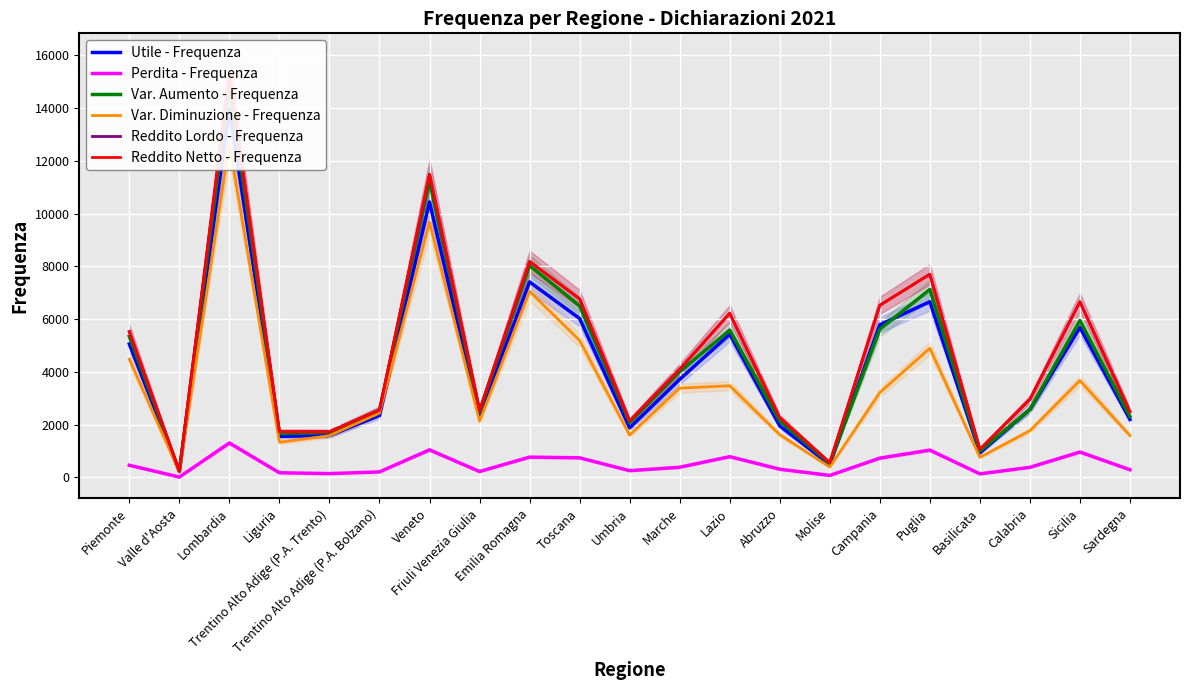

What position from the right is Campania?

6